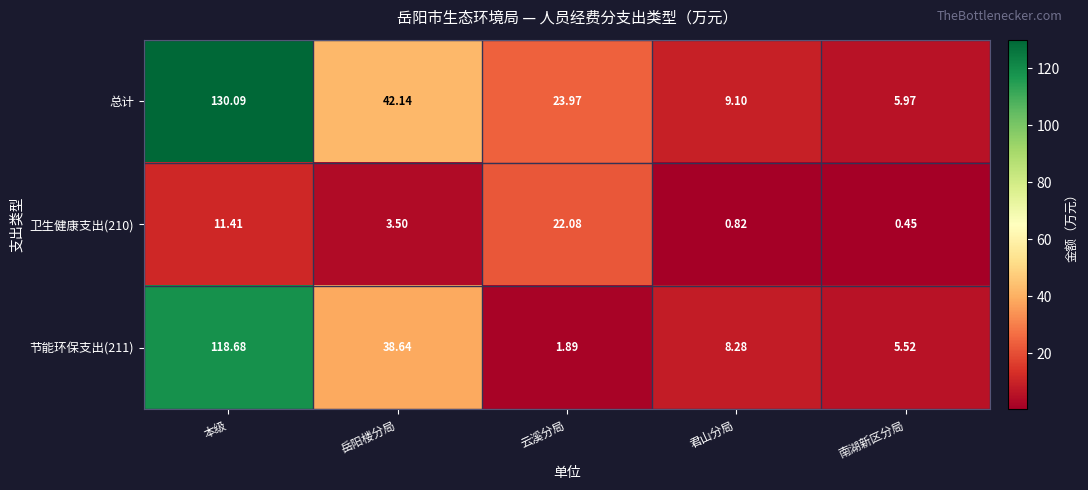

How many values in the 卫生健康支出(210) series exceed 3?

3